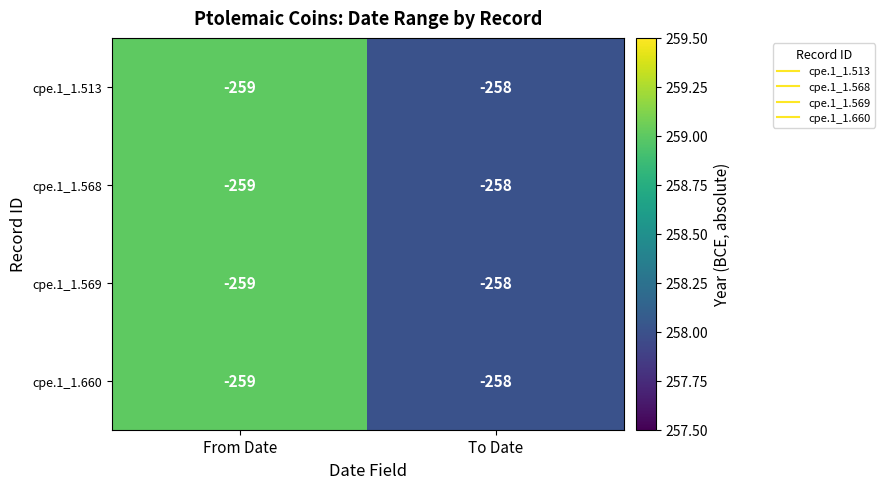

What is the total value across all series at To Date?

-1032